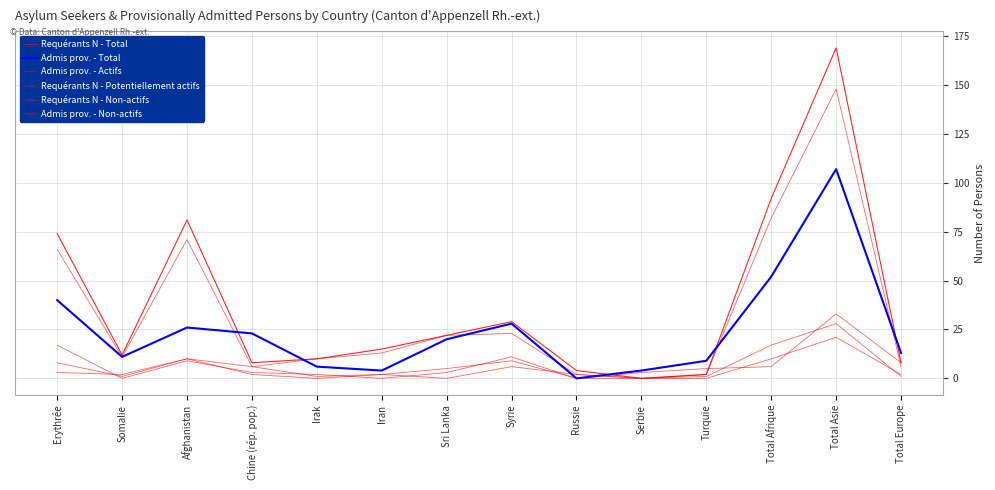

How many times do Requérants N - Potentiellement actifs and Admis prov. - Actifs cross each other?

3